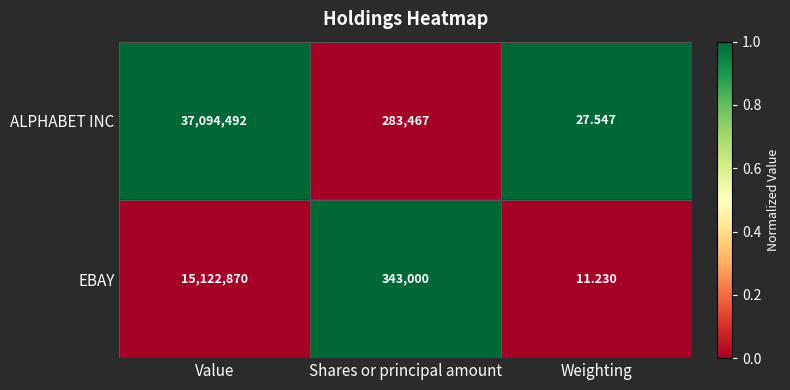

Which series has the largest range (max minus min)?

ALPHABET INC